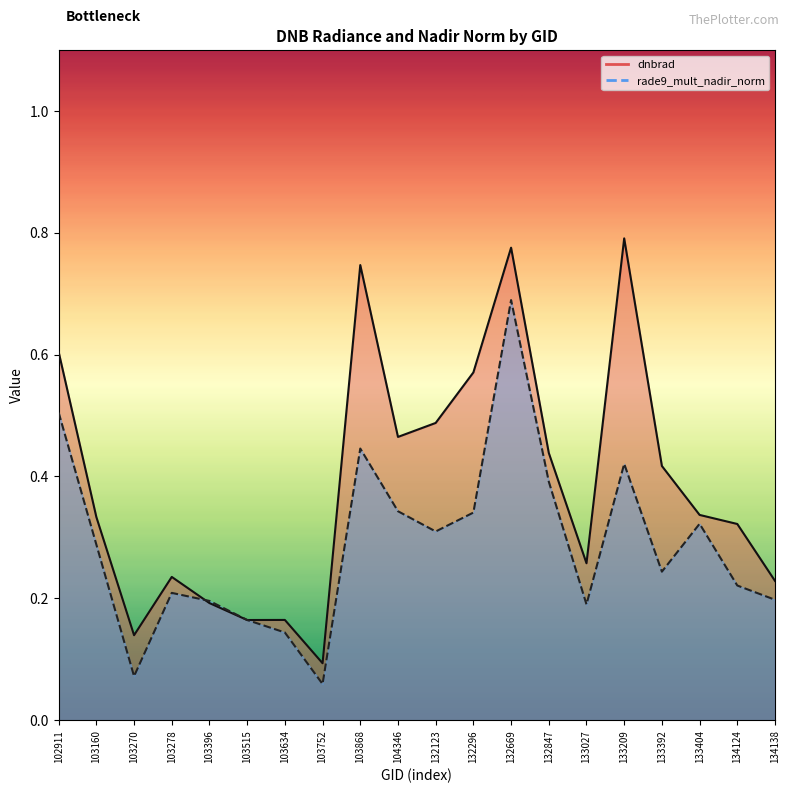

Which series has the largest total across all categories?

dnbrad